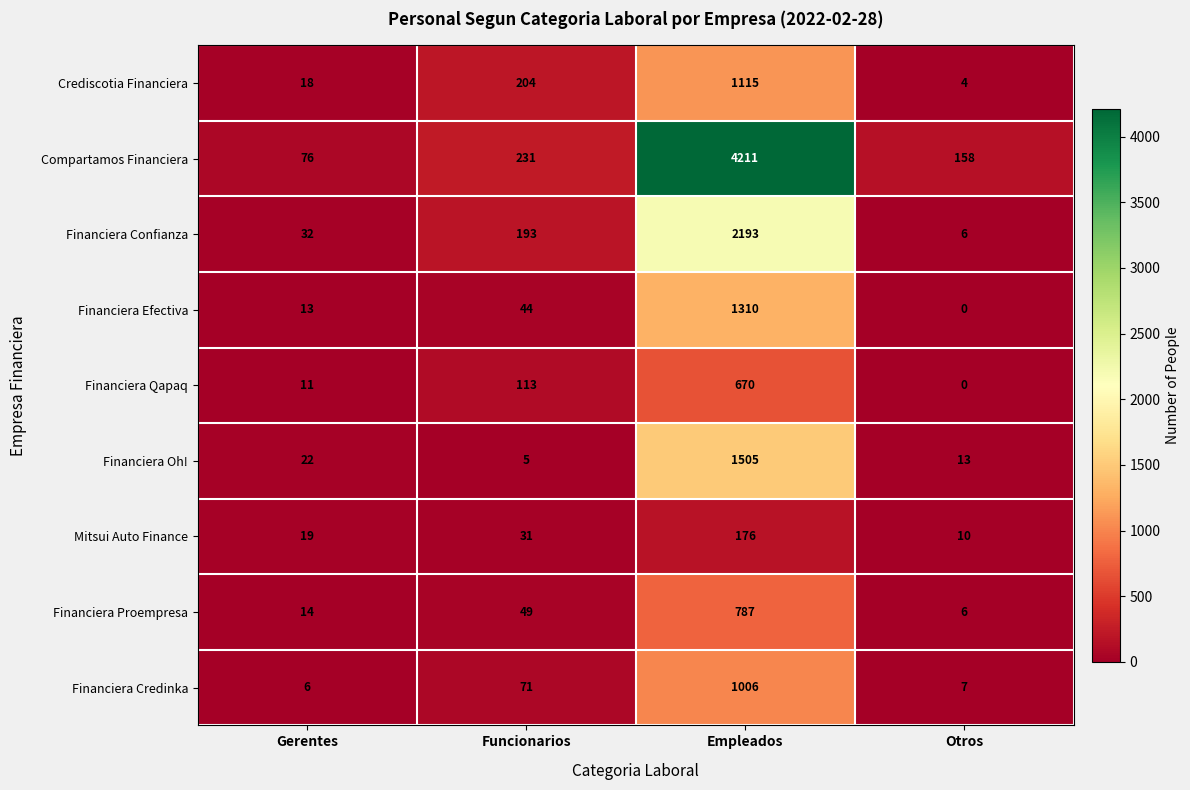

True or false: Financiera Qapaq has a value of 26 at Funcionarios.

False